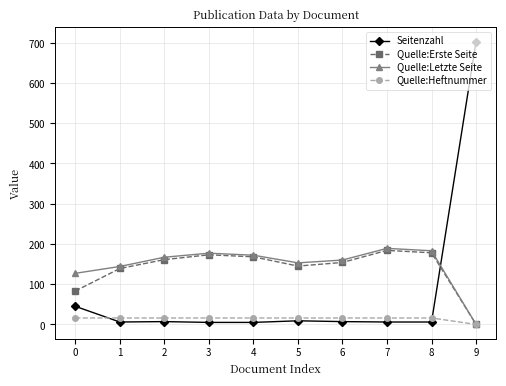

Is the value of Quelle:Erste Seite at 5 greater than the value of Quelle:Heftnummer at 5?

Yes